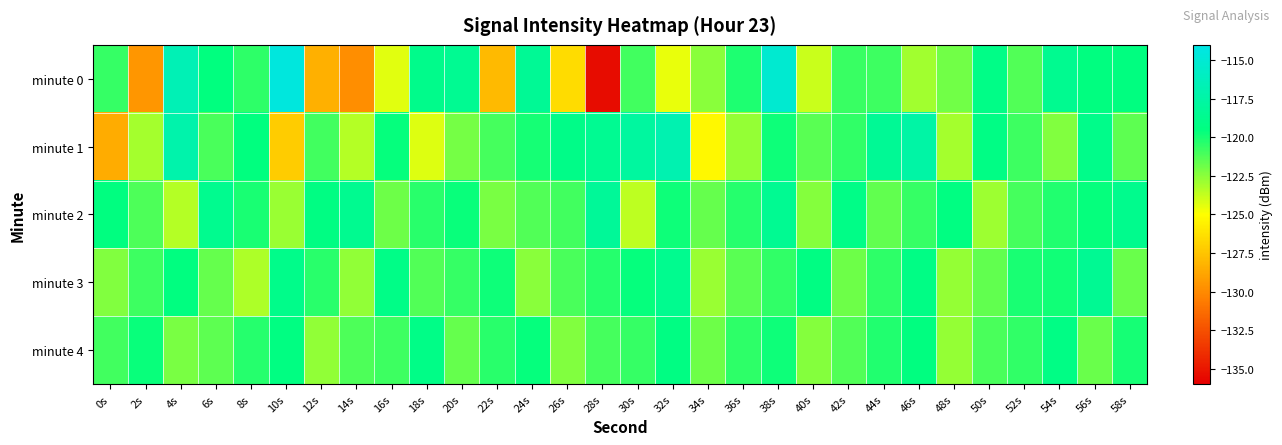

Between 22s and 2s, which is larger?

22s